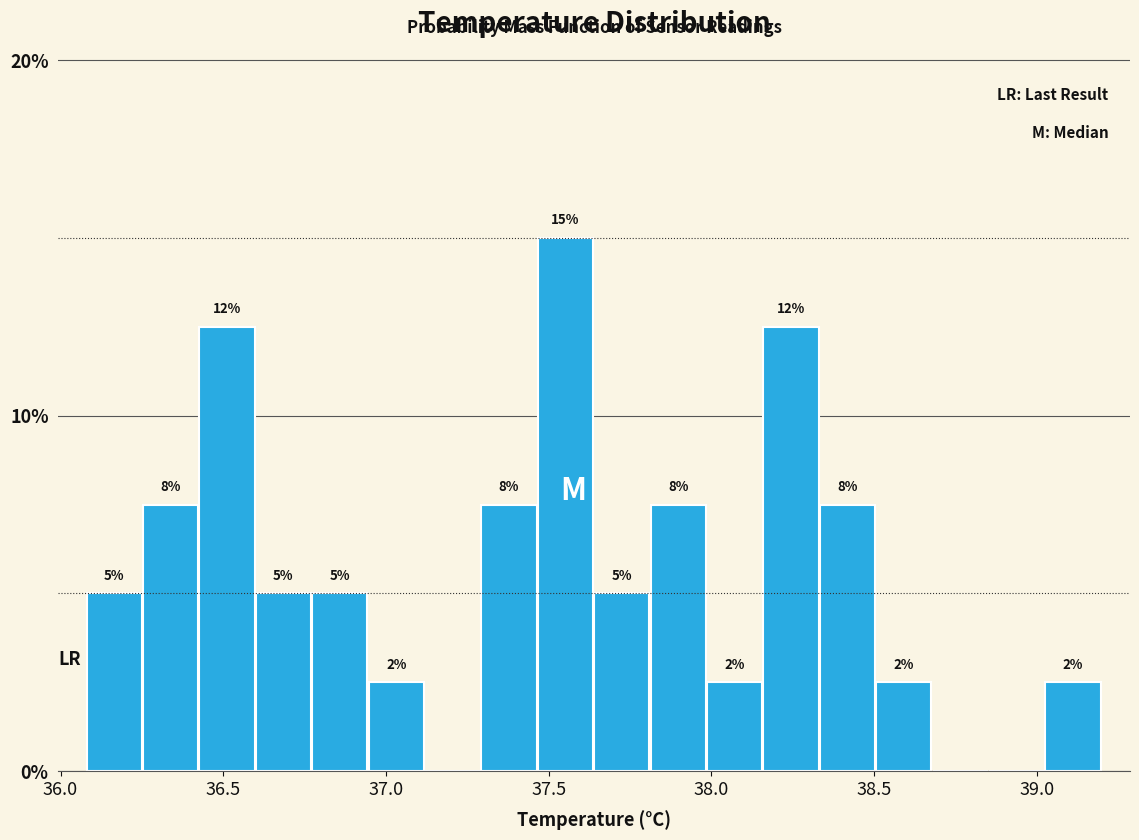

Read against the x-axis, roughly where is the centre of the tallest bar?

37.55